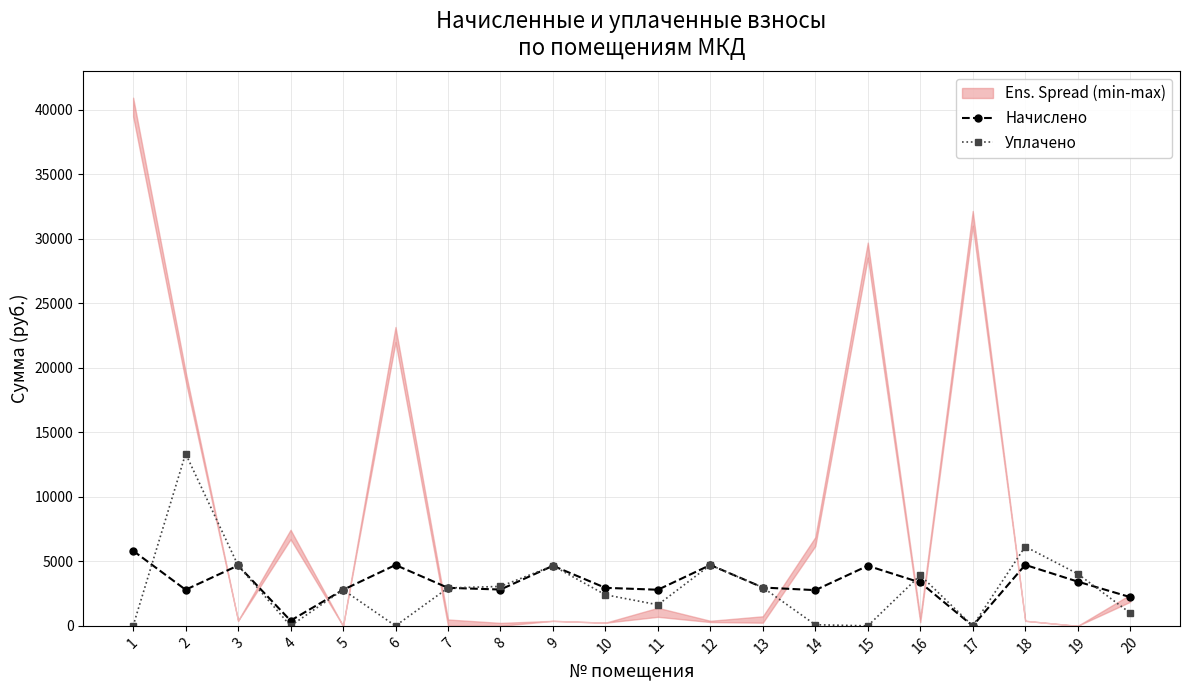

How many lines are shown in the chart?

2